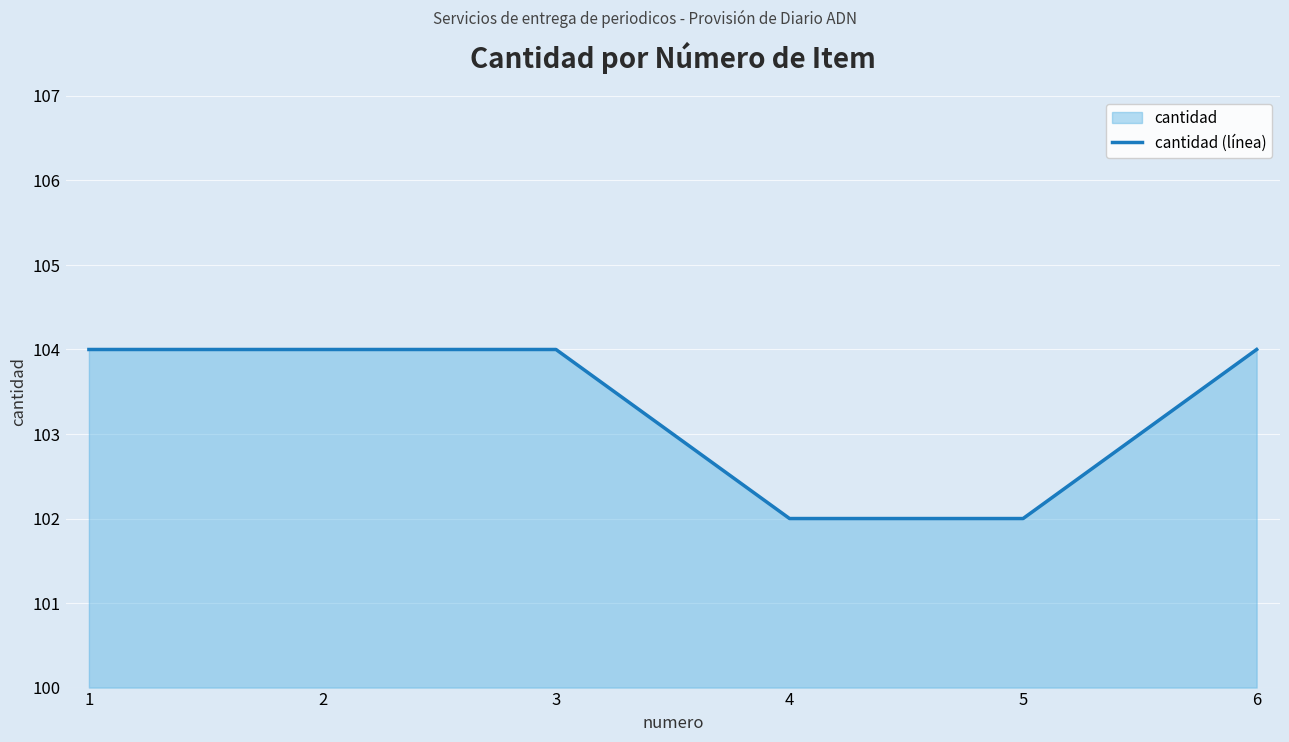

The value at 6 is 60. True or false?

False